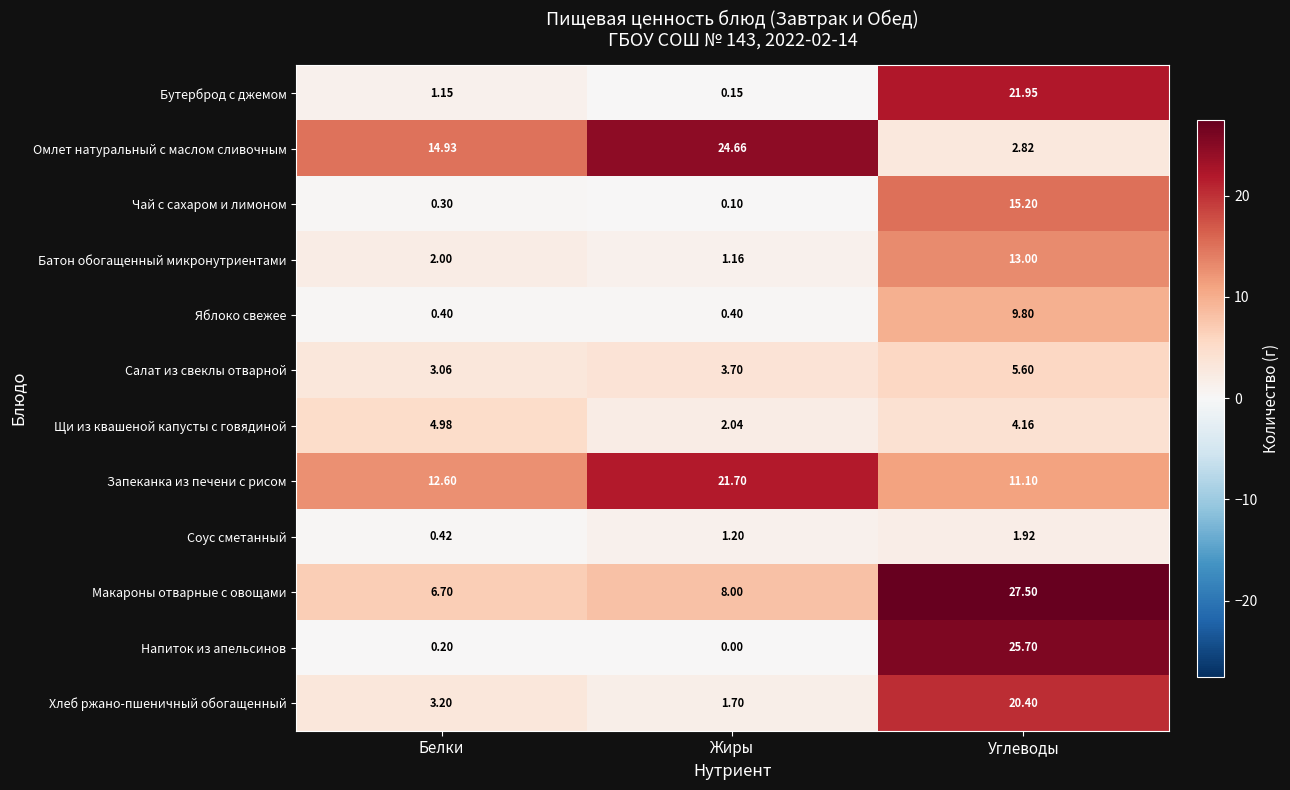

What is the maximum value shown in the chart?

27.5